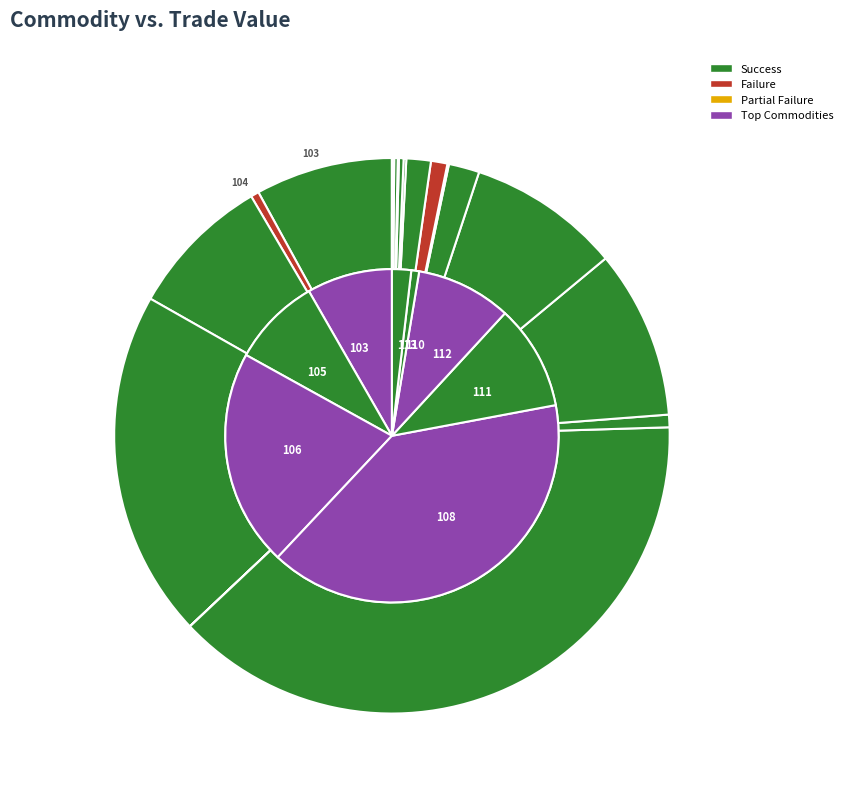

Rank the categories by value from lowest to highest.

126, 127, 107, 123, 116, 125, 121, 124, 122, 104, 110, 117, 118, 113, 103, 105, 112, 111, 106, 108